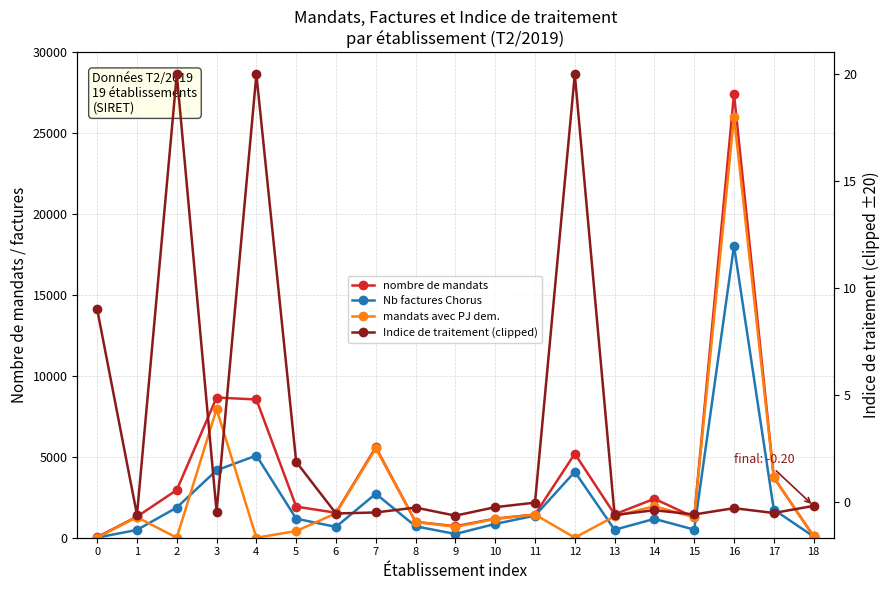

Which series has the widest spread of values?

nombre de mandats